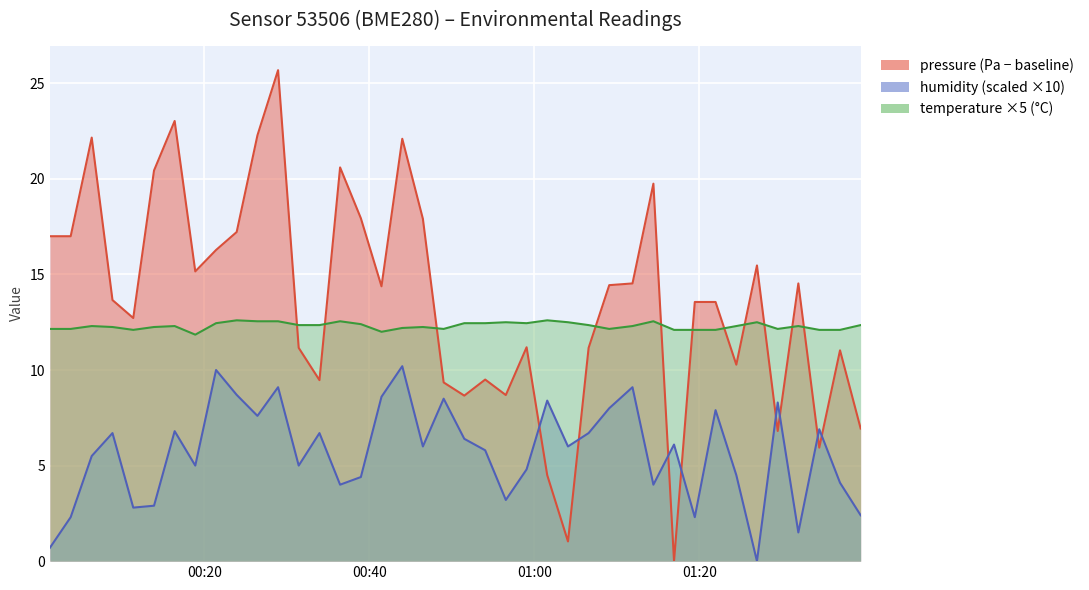

What is the label of the 14th point from the left?

2022-12-11T00:33:57